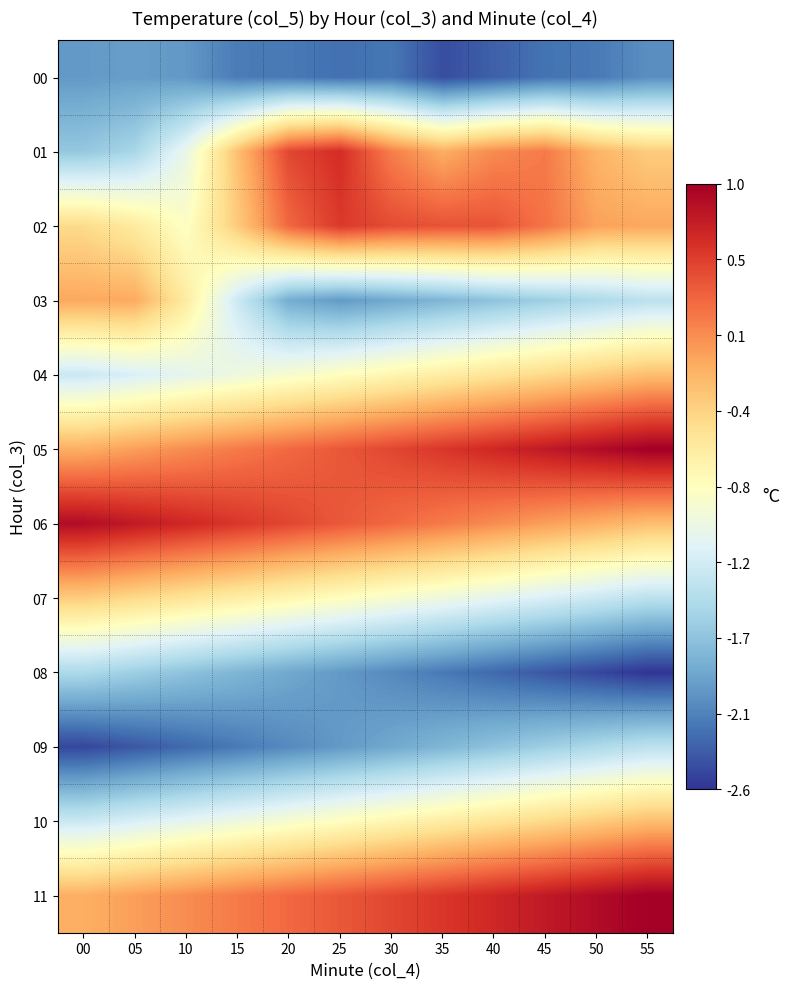

What is the smallest value displayed?

-2.6